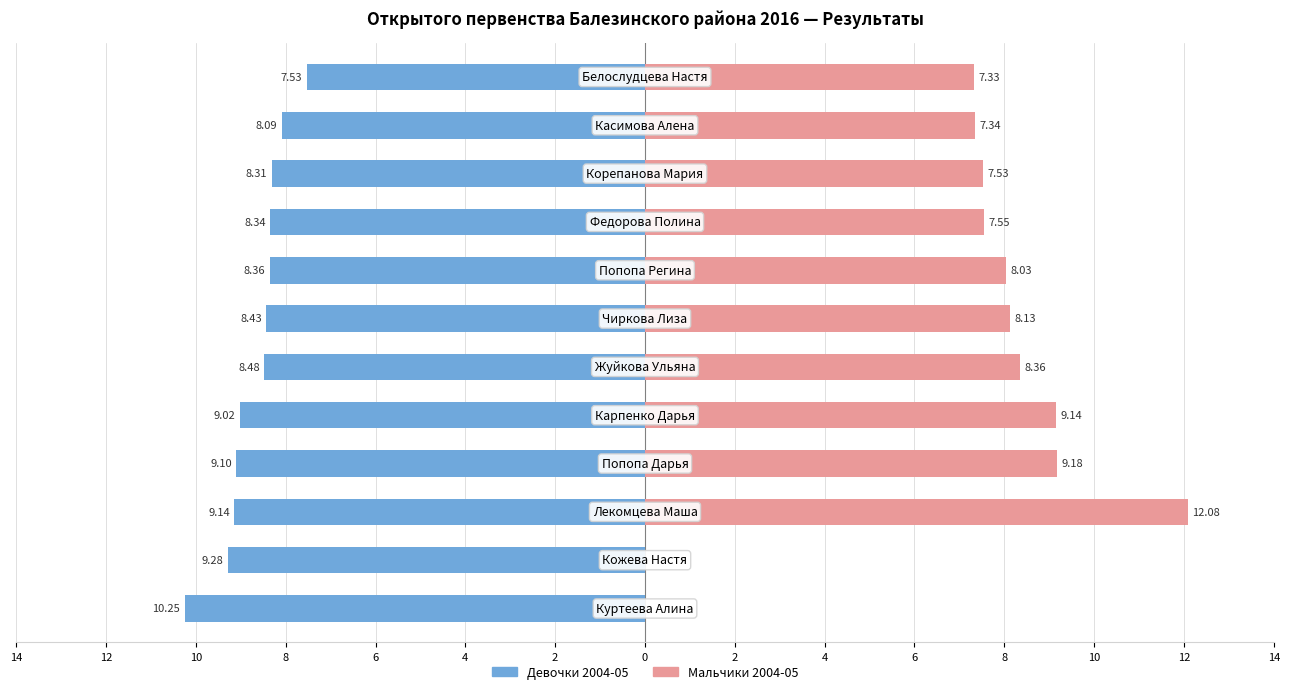

How many positive values does the Мальчики 2004-05 series have?

10